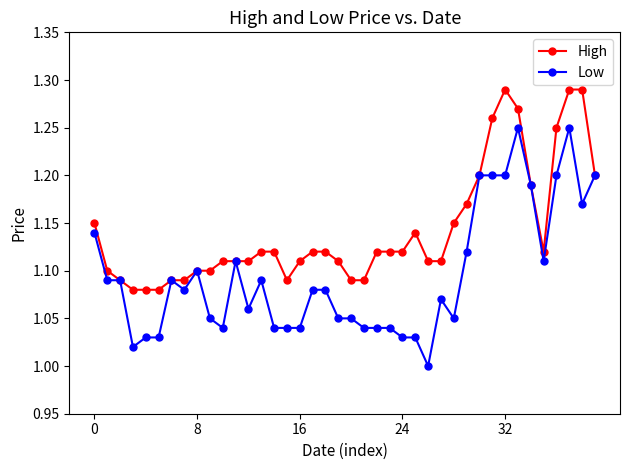

Which series has the widest spread of values?

Low